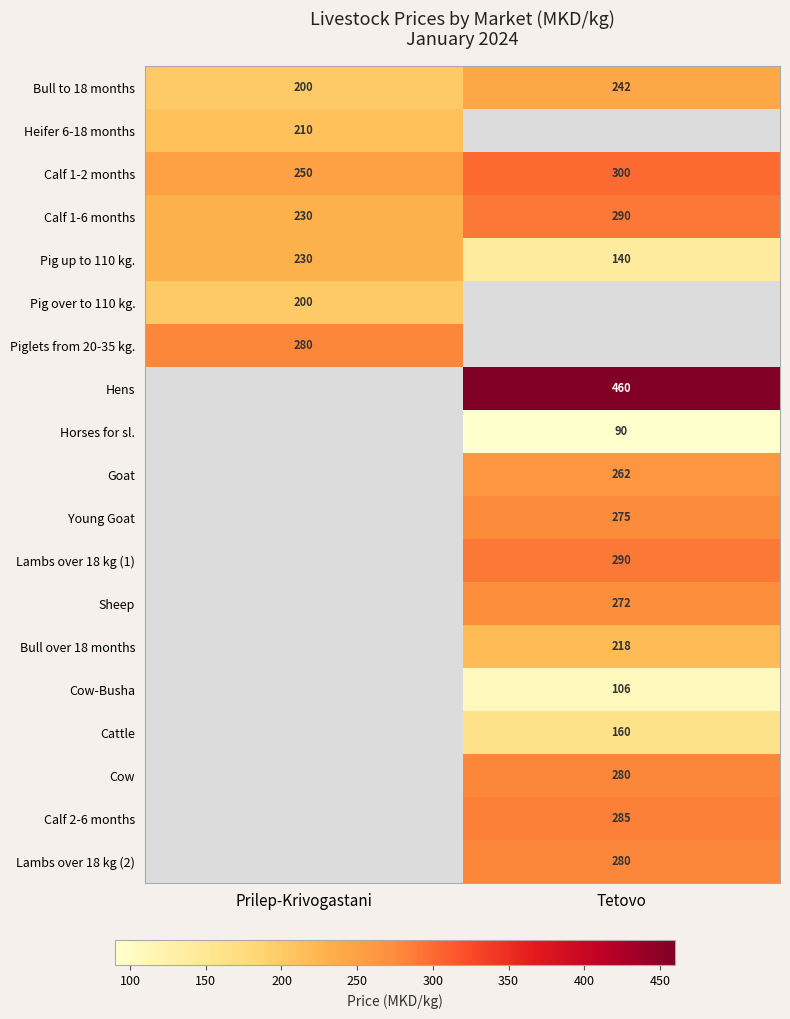

The value of Calf 2-6 months at Tetovo is 143.9. True or false?

False